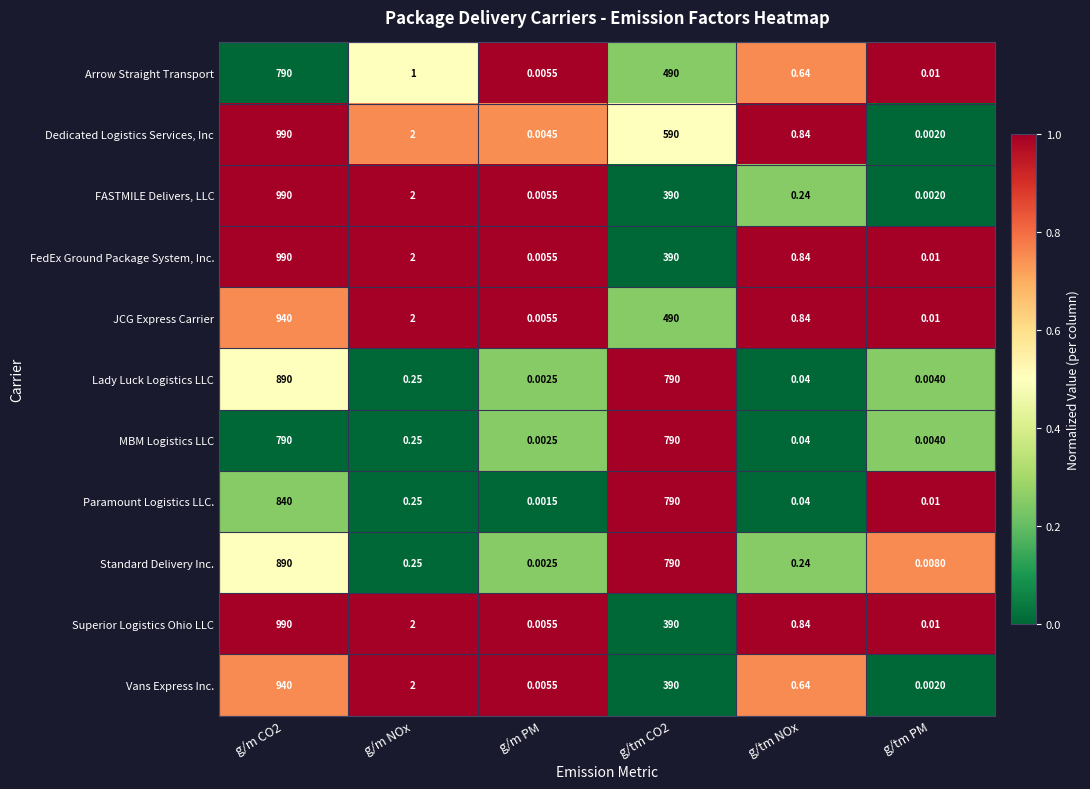

Is the value of Paramount Logistics LLC. at g/m CO2 greater than the value of Dedicated Logistics Services, Inc at g/tm CO2?

Yes